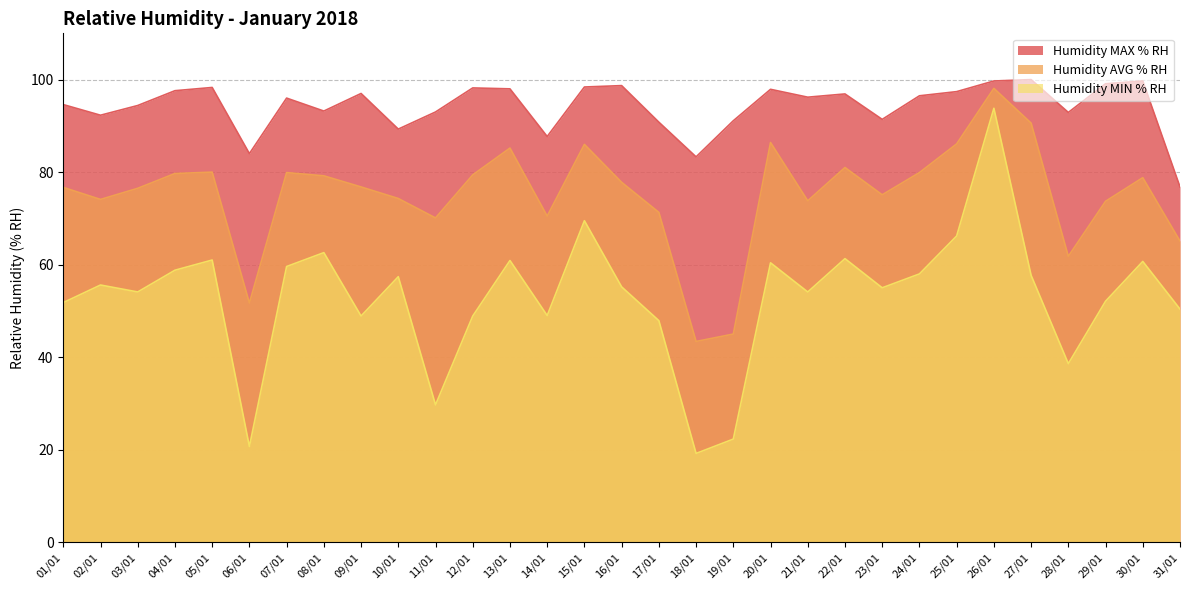

What is the sum of all Humidity AVG % RH values?

2328.0